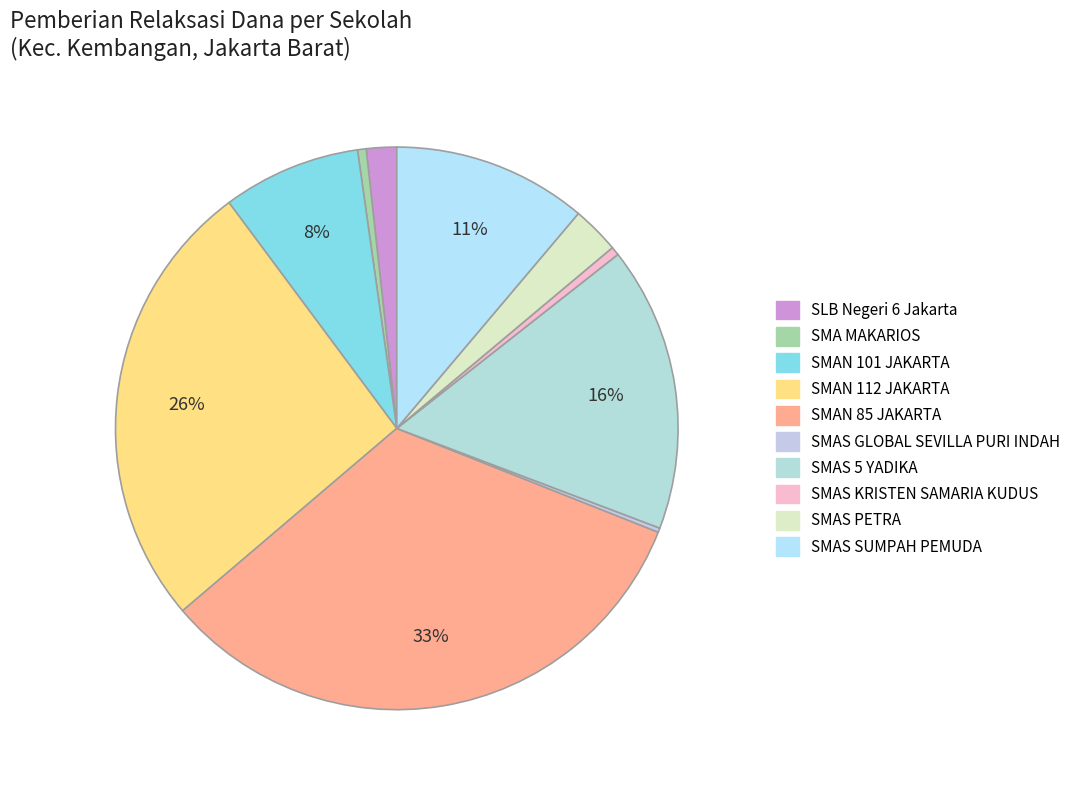

What percentage do SMAS SUMPAH PEMUDA and SMAN 112 JAKARTA together represent?

37.2%